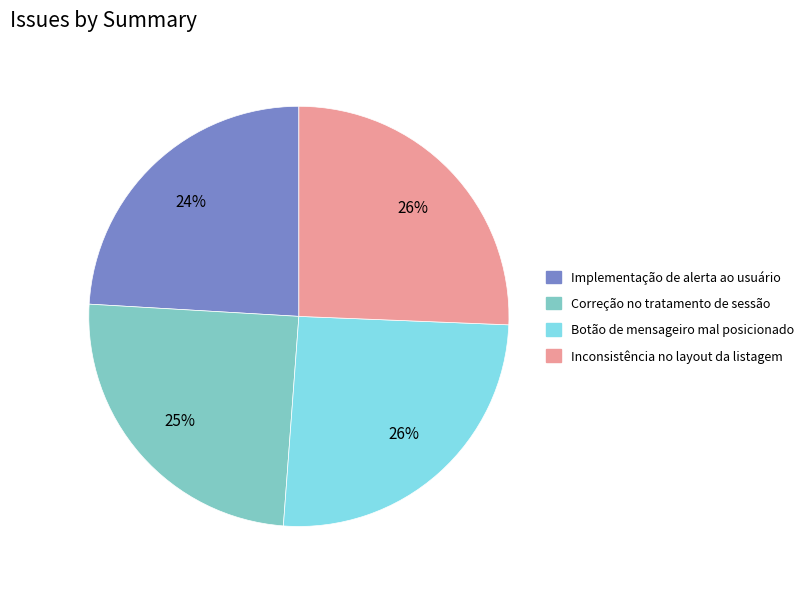

Approximately how many times larger is the value at Inconsistência no layout da listagem compared to Implementação de alerta ao usuário?

1.1